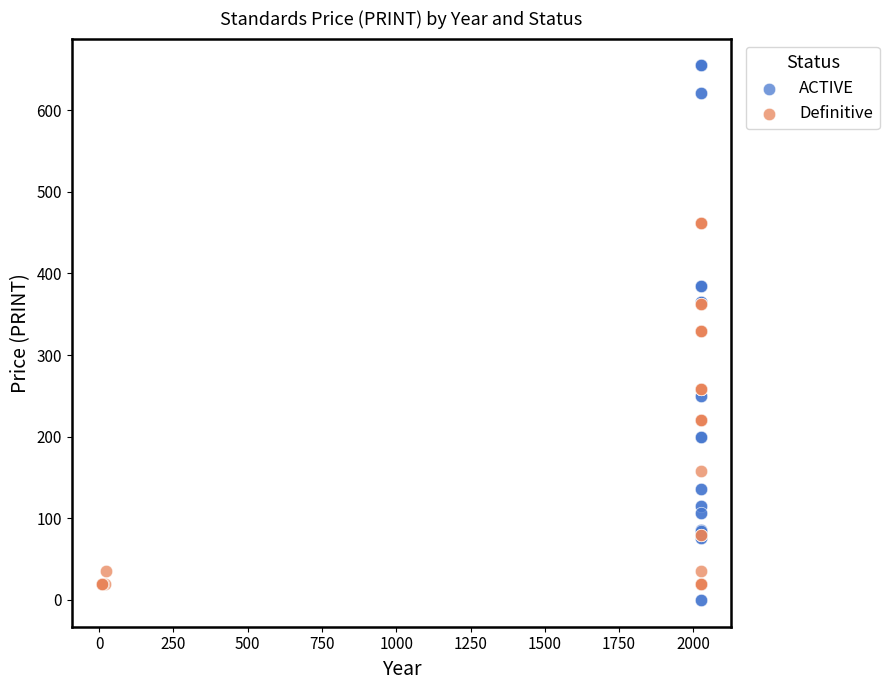

Which series contains the highest Y value?

ACTIVE